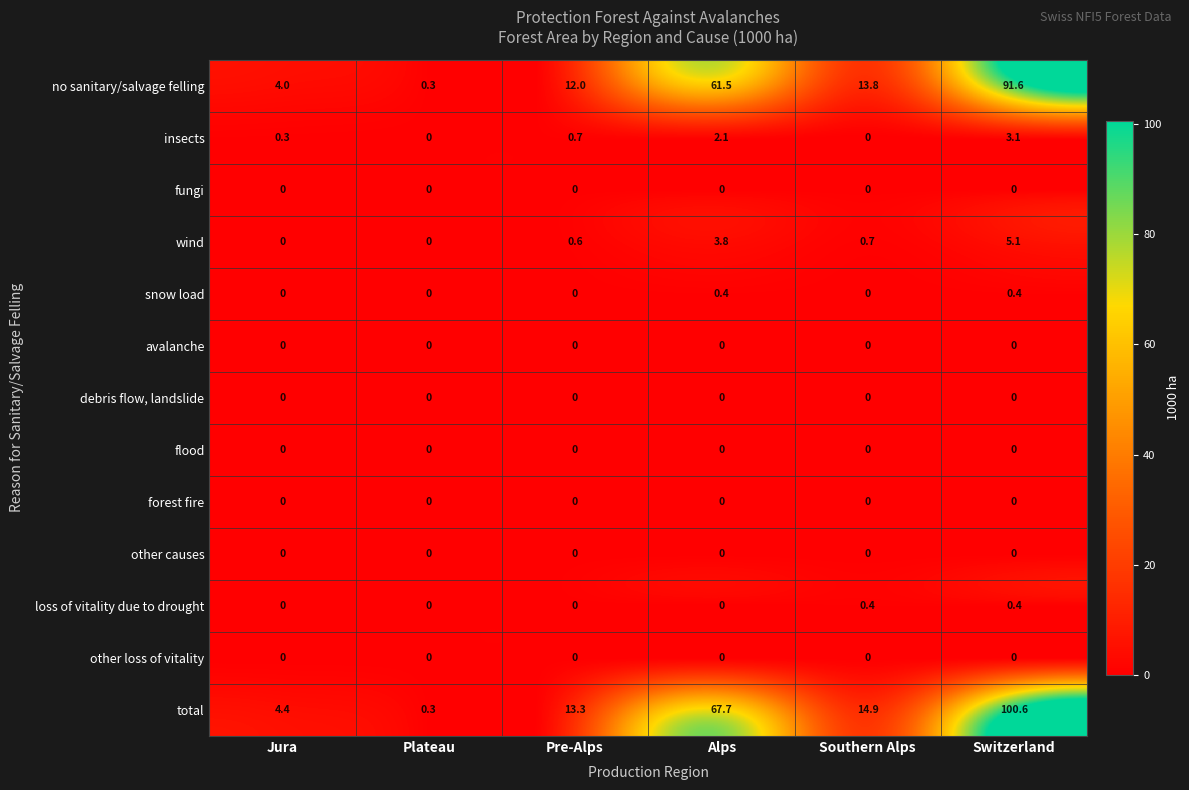

What is the greatest value displayed?

100.6